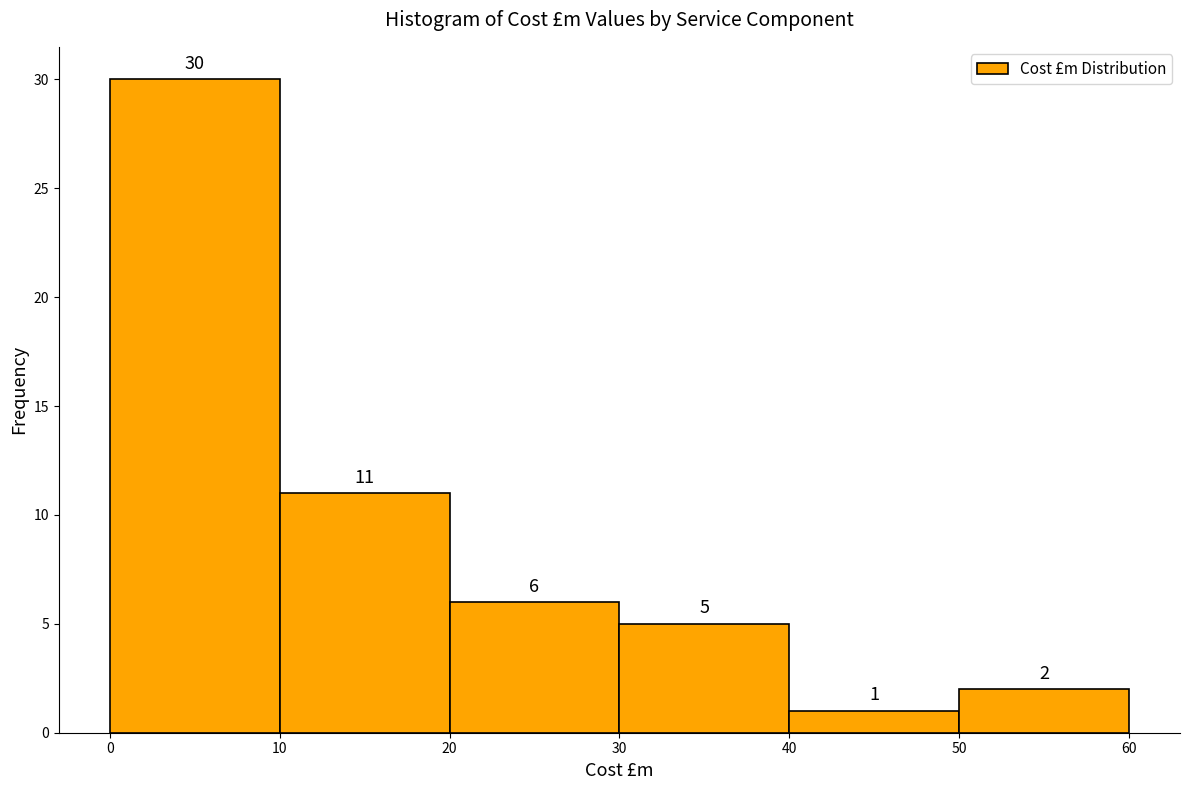

Reading left to right, transcribe this chart: for each bar, give the range it covers on the x-axis and its height.

0 to 10: 30
10 to 20: 11
20 to 30: 6
30 to 40: 5
40 to 50: 1
50 to 60: 2